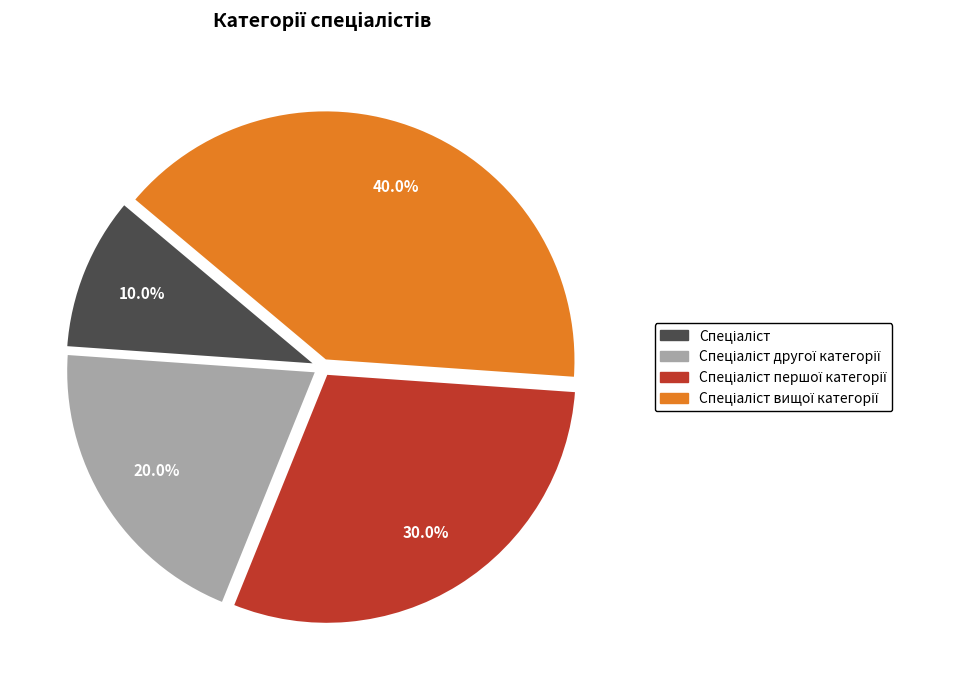

Does any single category account for the majority?

No